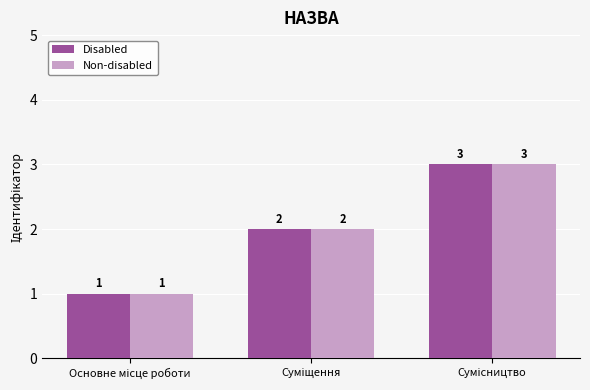

Count the Disabled values in the range 1 to 3.

3